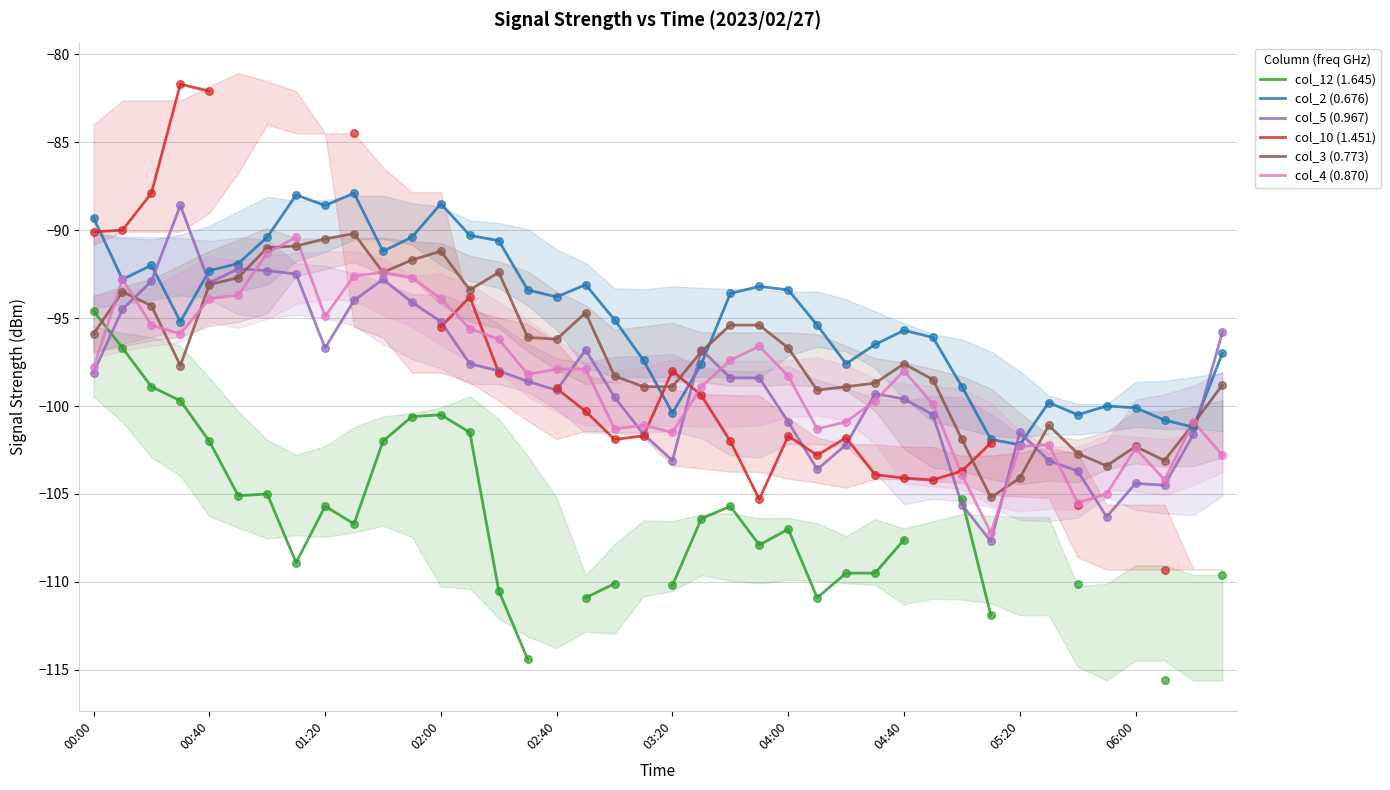

What is the minimum value for col_3 (0.773)?

-105.2